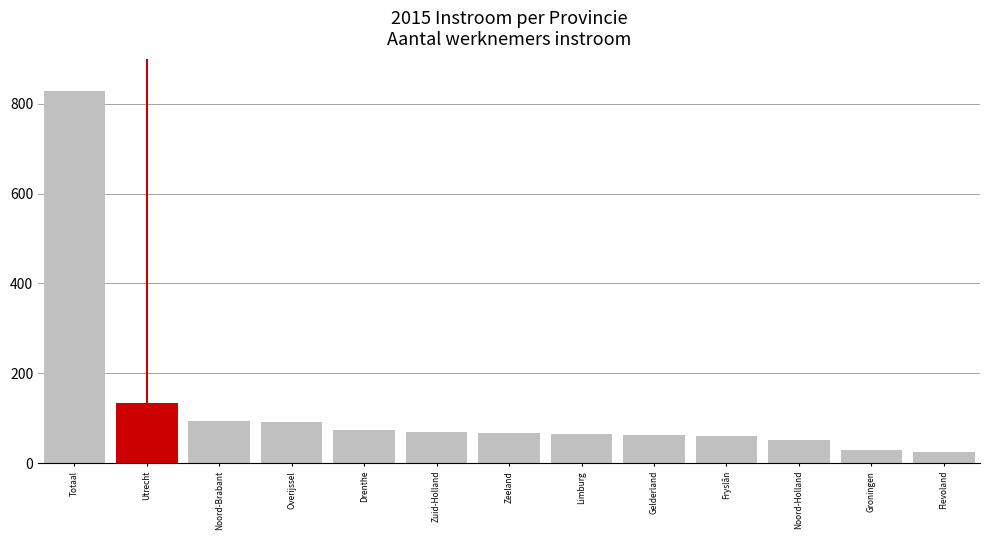

What is the label of the 11th bar from the right?

Noord-Brabant